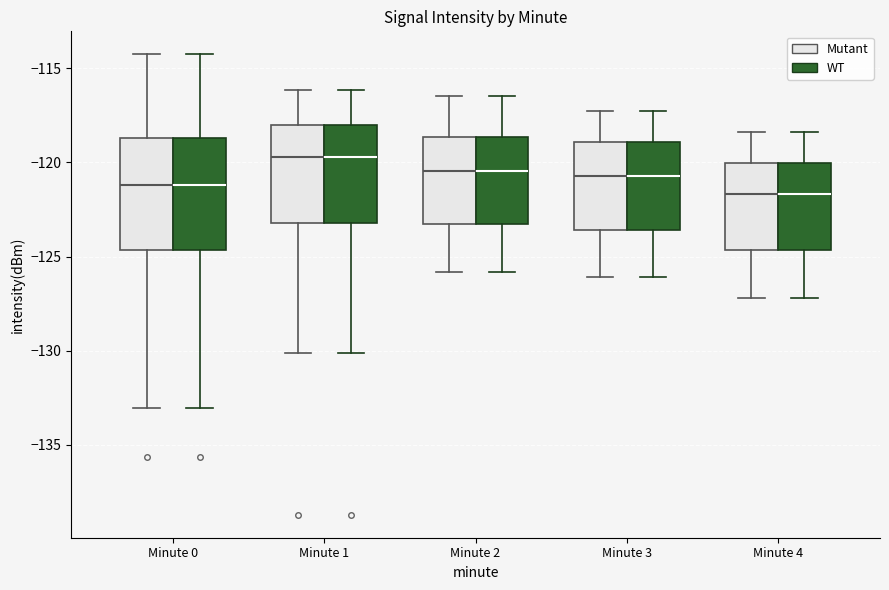

Reading left to right, transcribe this box plot: for each box, give where its median line is, the range the box spans, and where its two whiskers end, as read against the y-axis. The values are not printed on the chart, so give them approximately, as read against the axis.

Minute 0 (Mutant): median -121.0, box -124.5 to -118.5, whiskers -133.0 to -114.5
Minute 0 (WT): median -121.0, box -124.5 to -118.5, whiskers -133.0 to -114.5
Minute 1 (Mutant): median -119.5, box -123.0 to -118.0, whiskers -130.0 to -116.0
Minute 1 (WT): median -119.5, box -123.0 to -118.0, whiskers -130.0 to -116.0
Minute 2 (Mutant): median -120.5, box -123.0 to -118.5, whiskers -126.0 to -116.5
Minute 2 (WT): median -120.5, box -123.0 to -118.5, whiskers -126.0 to -116.5
Minute 3 (Mutant): median -120.5, box -123.5 to -119.0, whiskers -126.0 to -117.5
Minute 3 (WT): median -120.5, box -123.5 to -119.0, whiskers -126.0 to -117.5
Minute 4 (Mutant): median -121.5, box -124.5 to -120.0, whiskers -127.0 to -118.5
Minute 4 (WT): median -121.5, box -124.5 to -120.0, whiskers -127.0 to -118.5